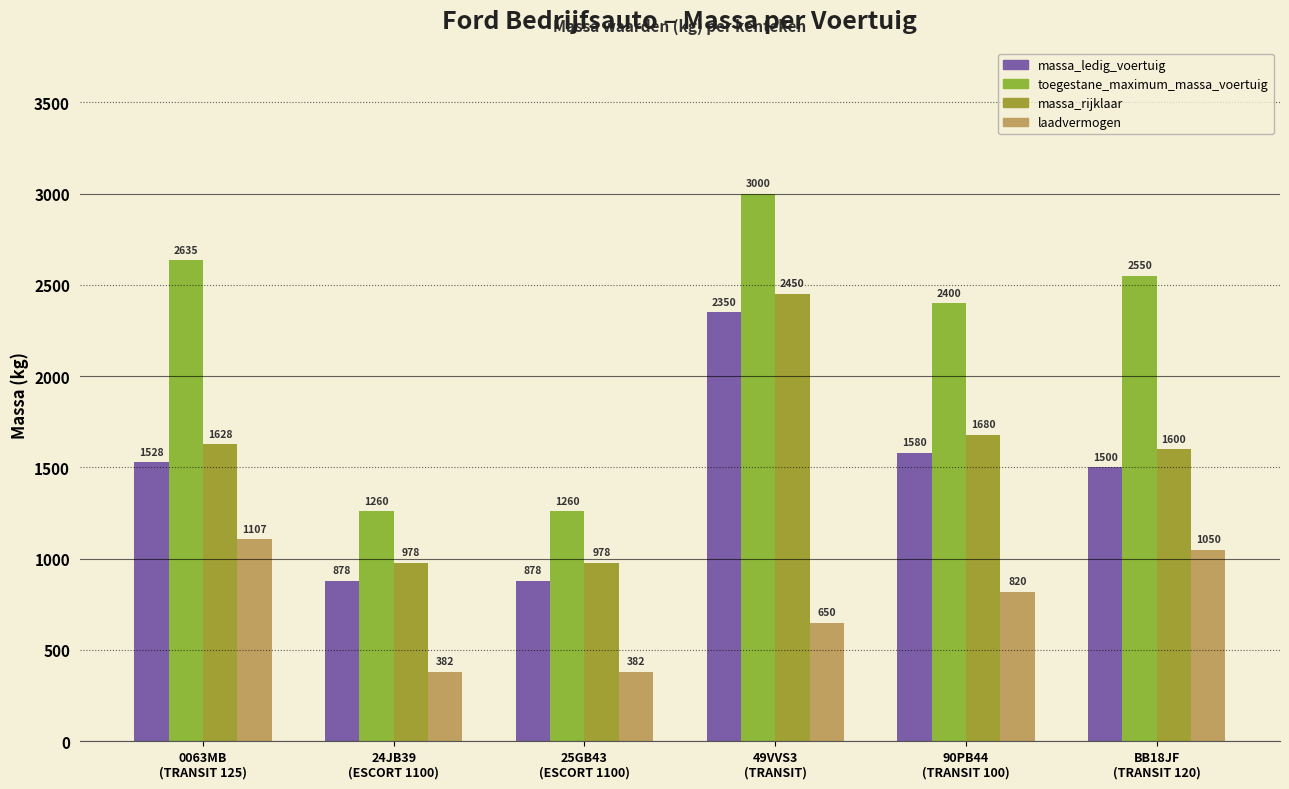

Where does the laadvermogen series first go above 820?

0063MB
(TRANSIT 125)